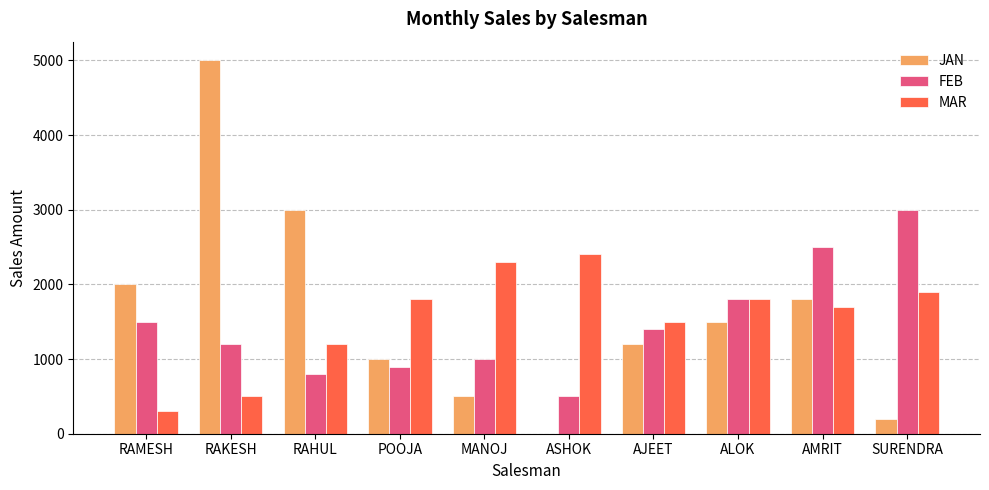

Which label corresponds to the largest value in the chart?

RAKESH